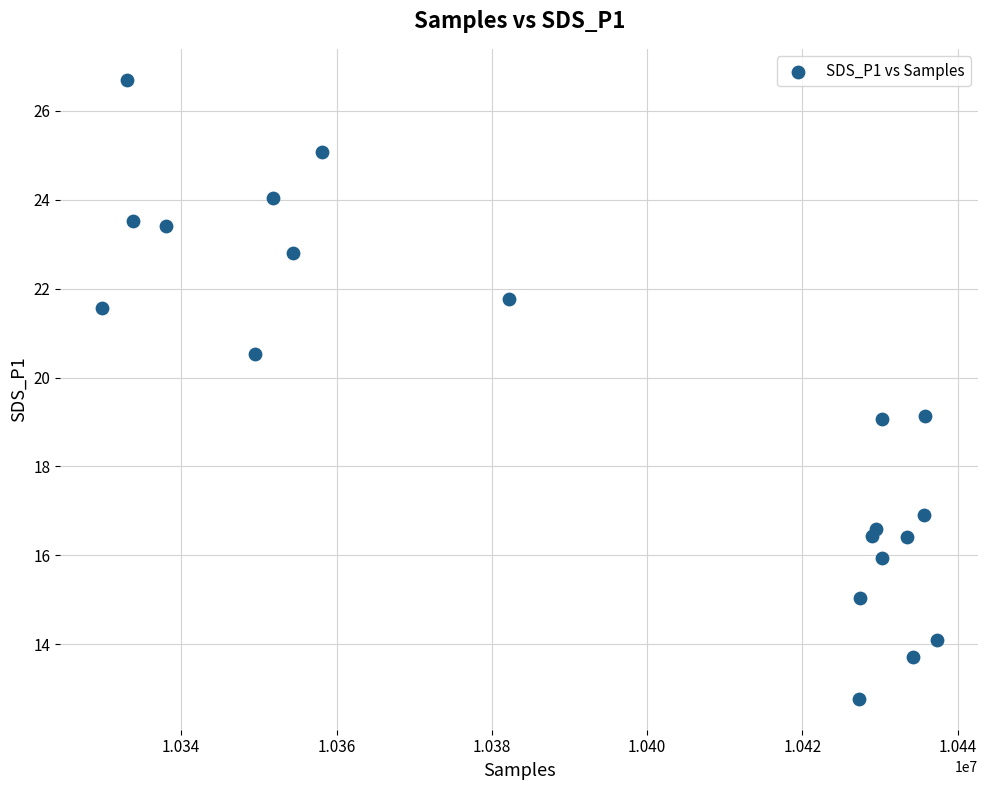

What is the range of X values (max minus min)?

107471.0